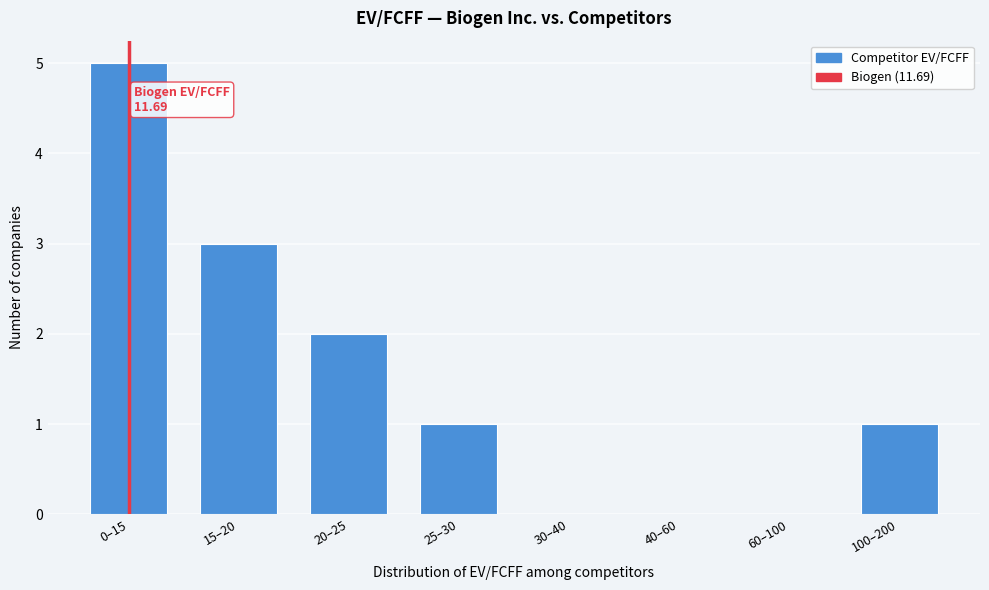

Reading left to right, list all the values displayed in this chart.

0–15=5	15–20=3	20–25=2	25–30=1	30–40=0	40–60=0	60–100=0	100–200=1